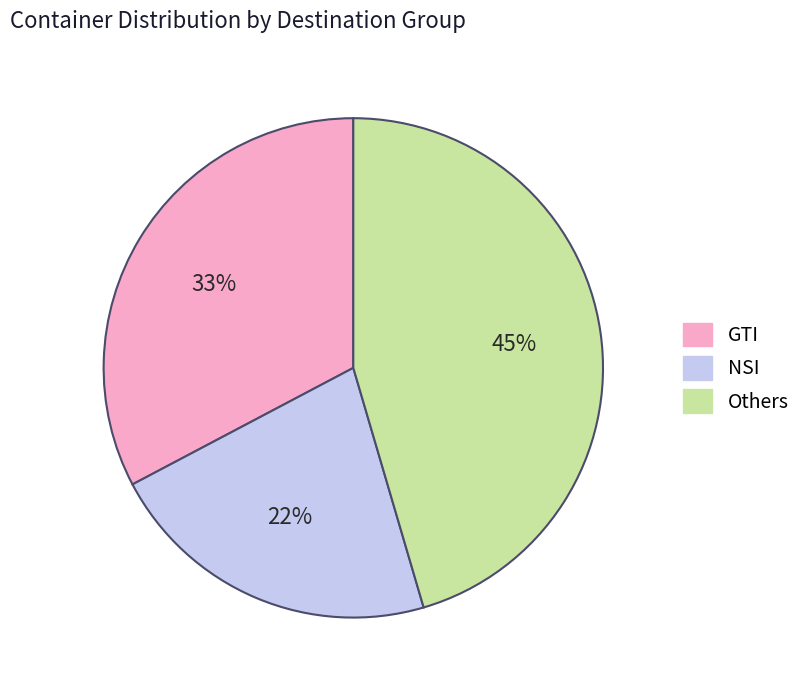

Is there any slice that represents more than half of the pie?

No